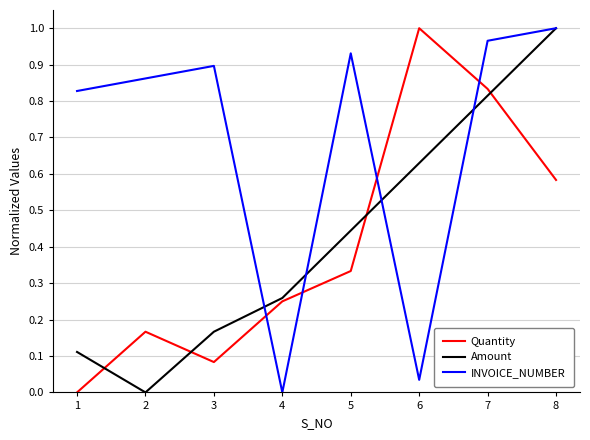

True or false: INVOICE_NUMBER has a value of 1.6 at 7.

False